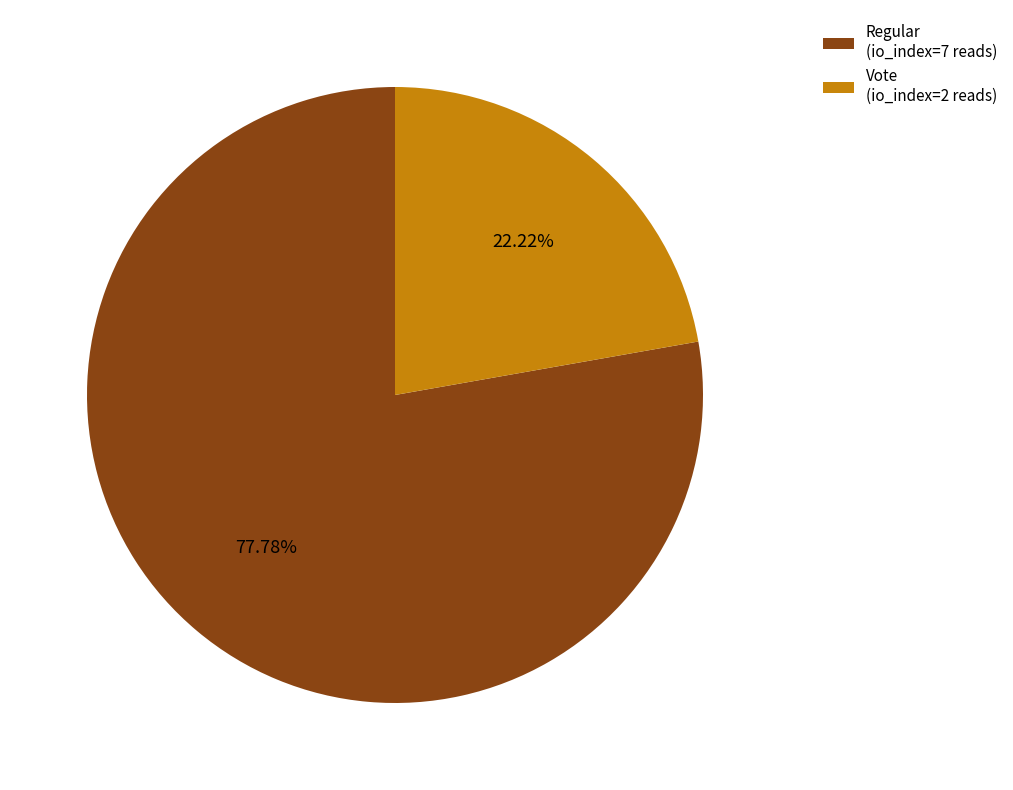

Count the number of slices in the pie.

2